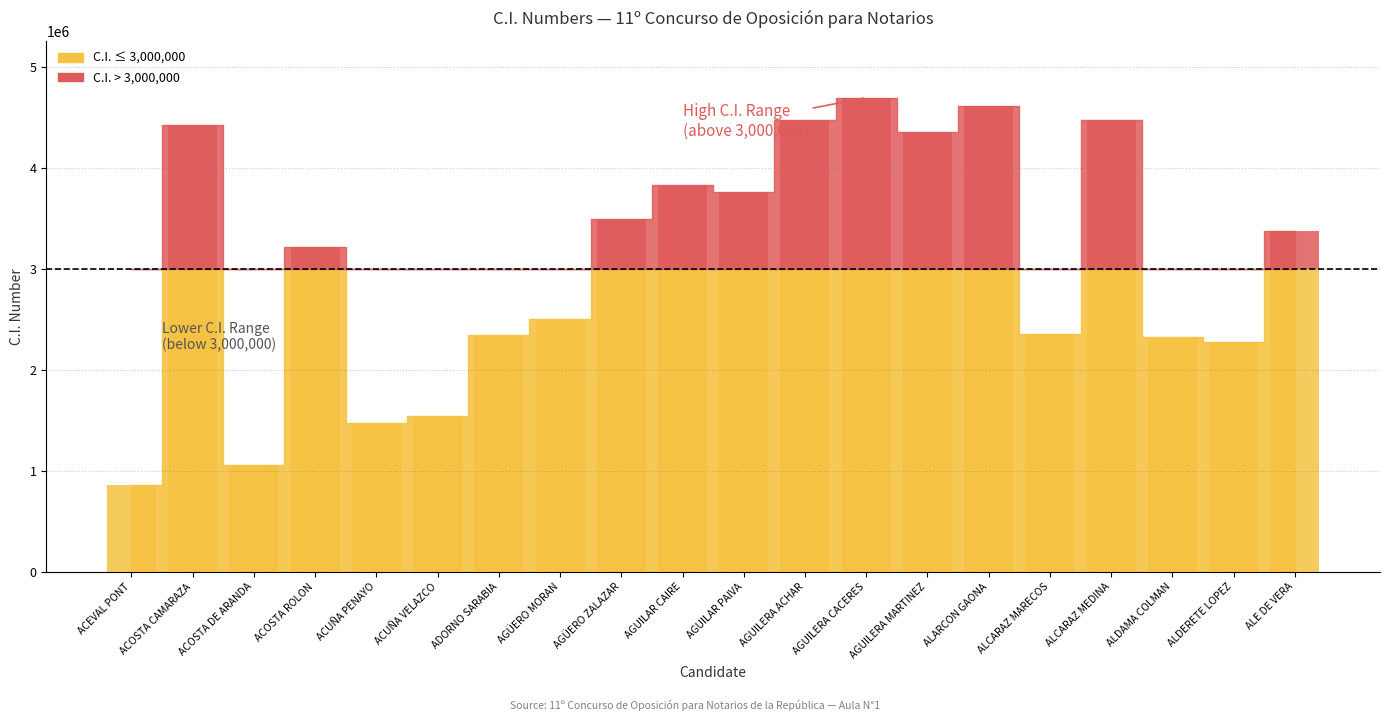

The value at ALCARAZ MEDINA is 1453734. True or false?

False